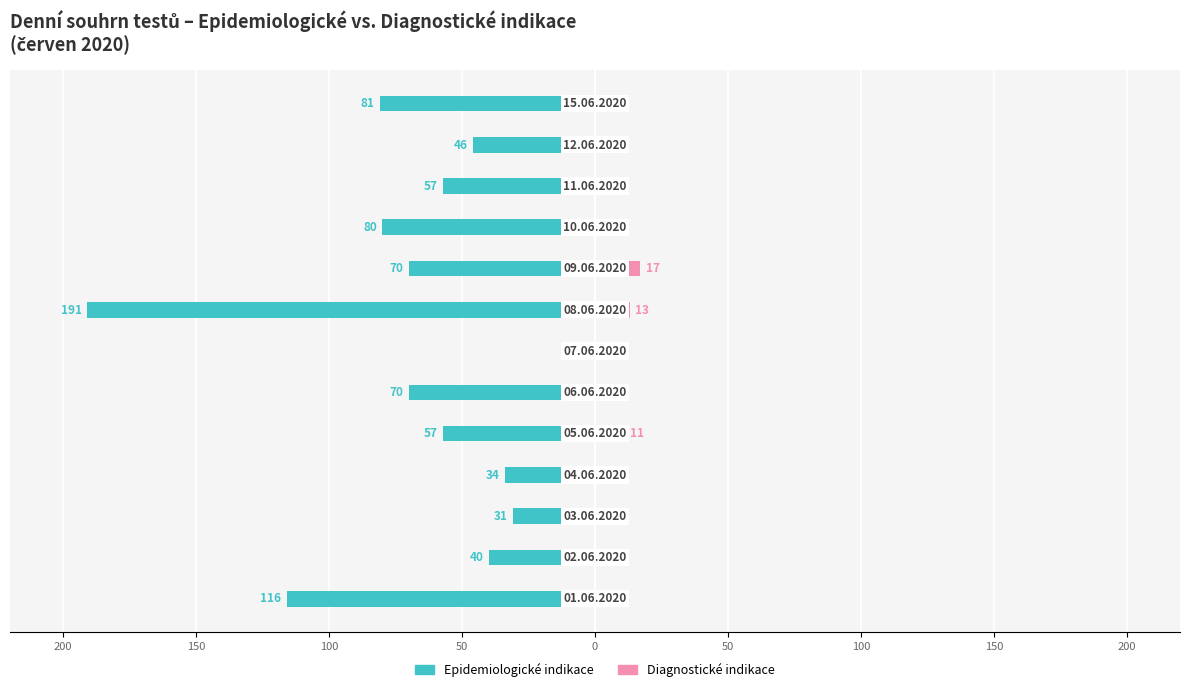

True or false: Diagnostické indikace has a value of 4 at 100.

False